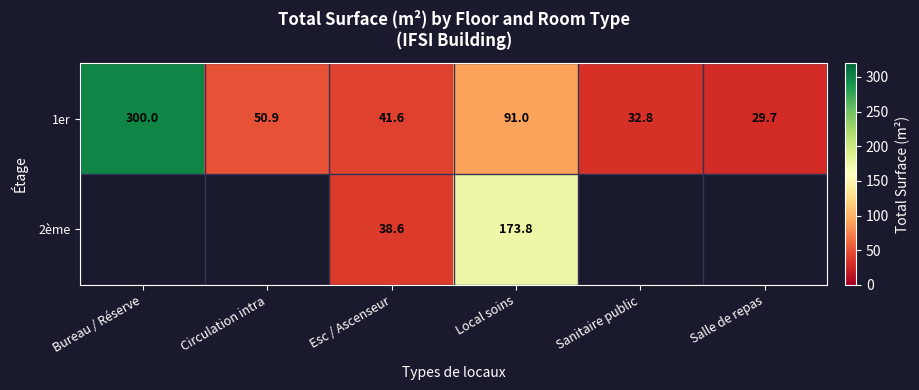

What is the smallest value displayed?

29.7